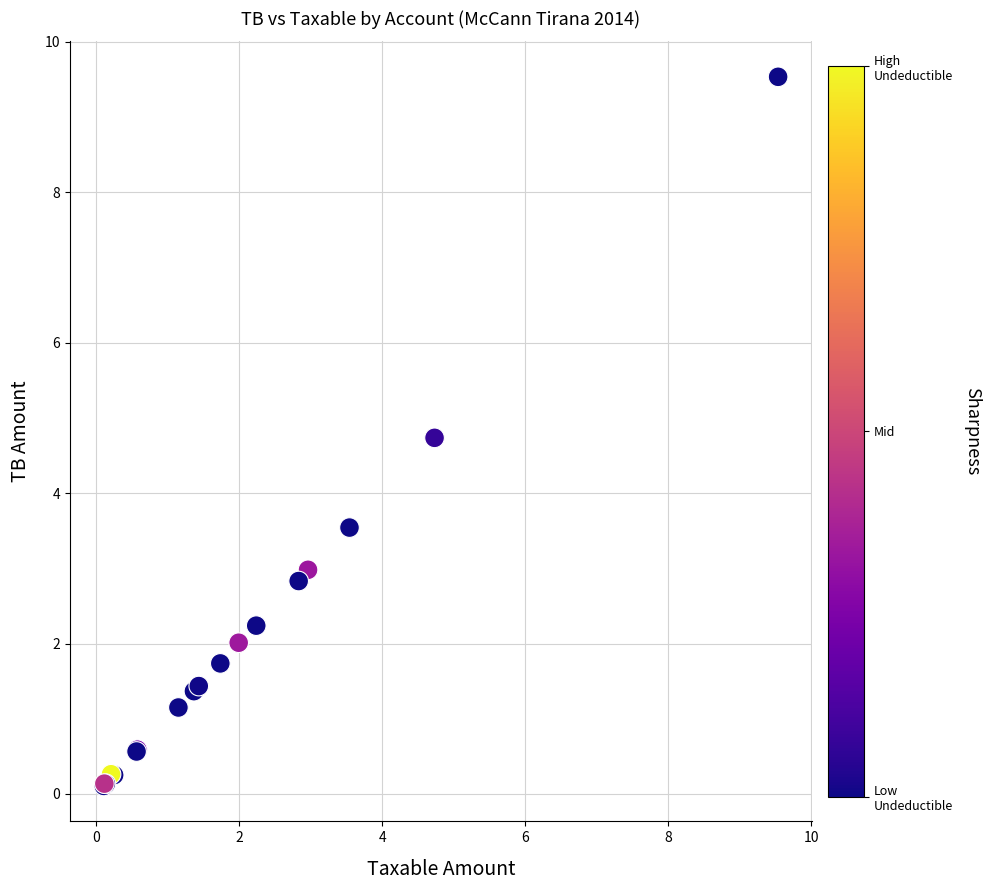

What Y value in the scatter plot is closest to 4?

3.5